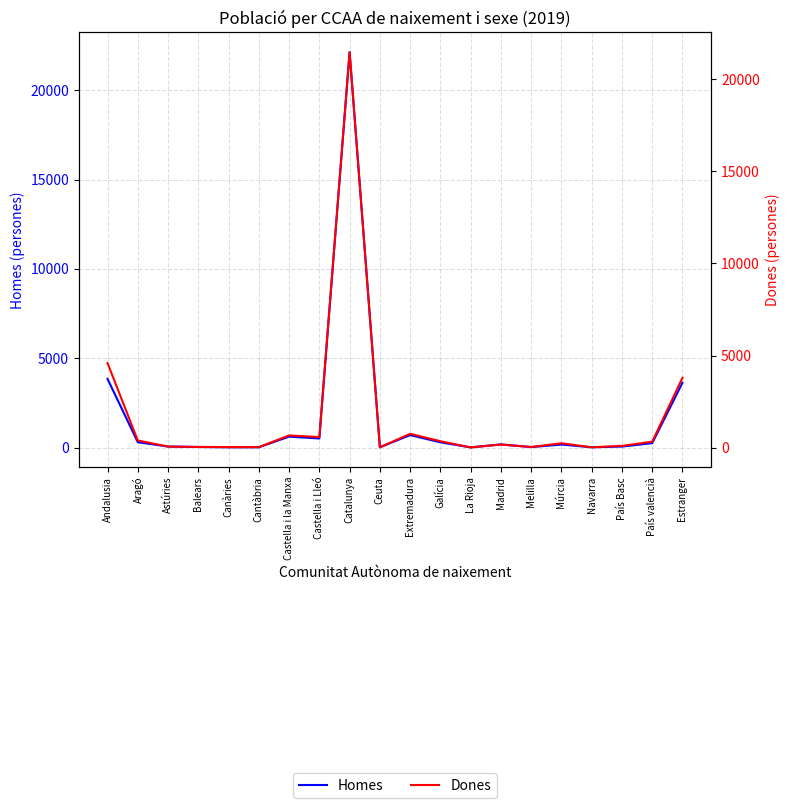

Which series ends up on top after the final intersection of Dones and Homes?

Dones